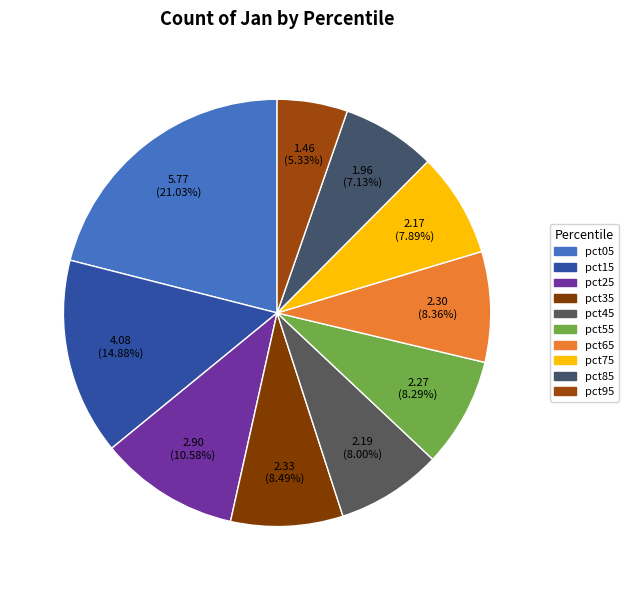

Which slice is the smallest?

pct95